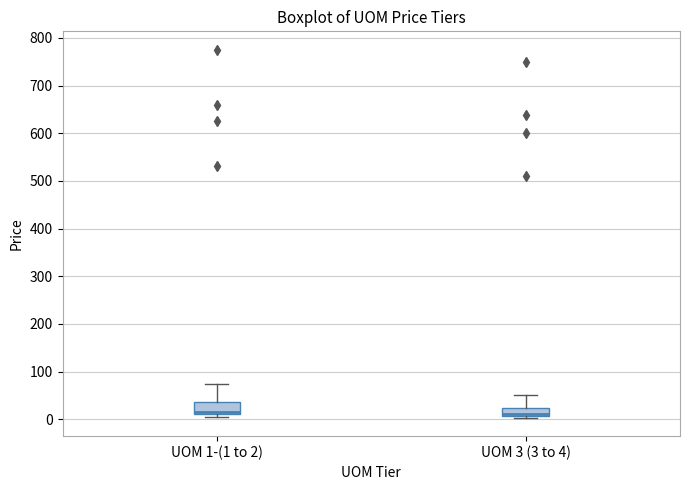

Where does the median line of the box for UOM 1-(1 to 2) sit on the y-axis? The values are not printed on the chart, so give them approximately, as read against the axis.

20